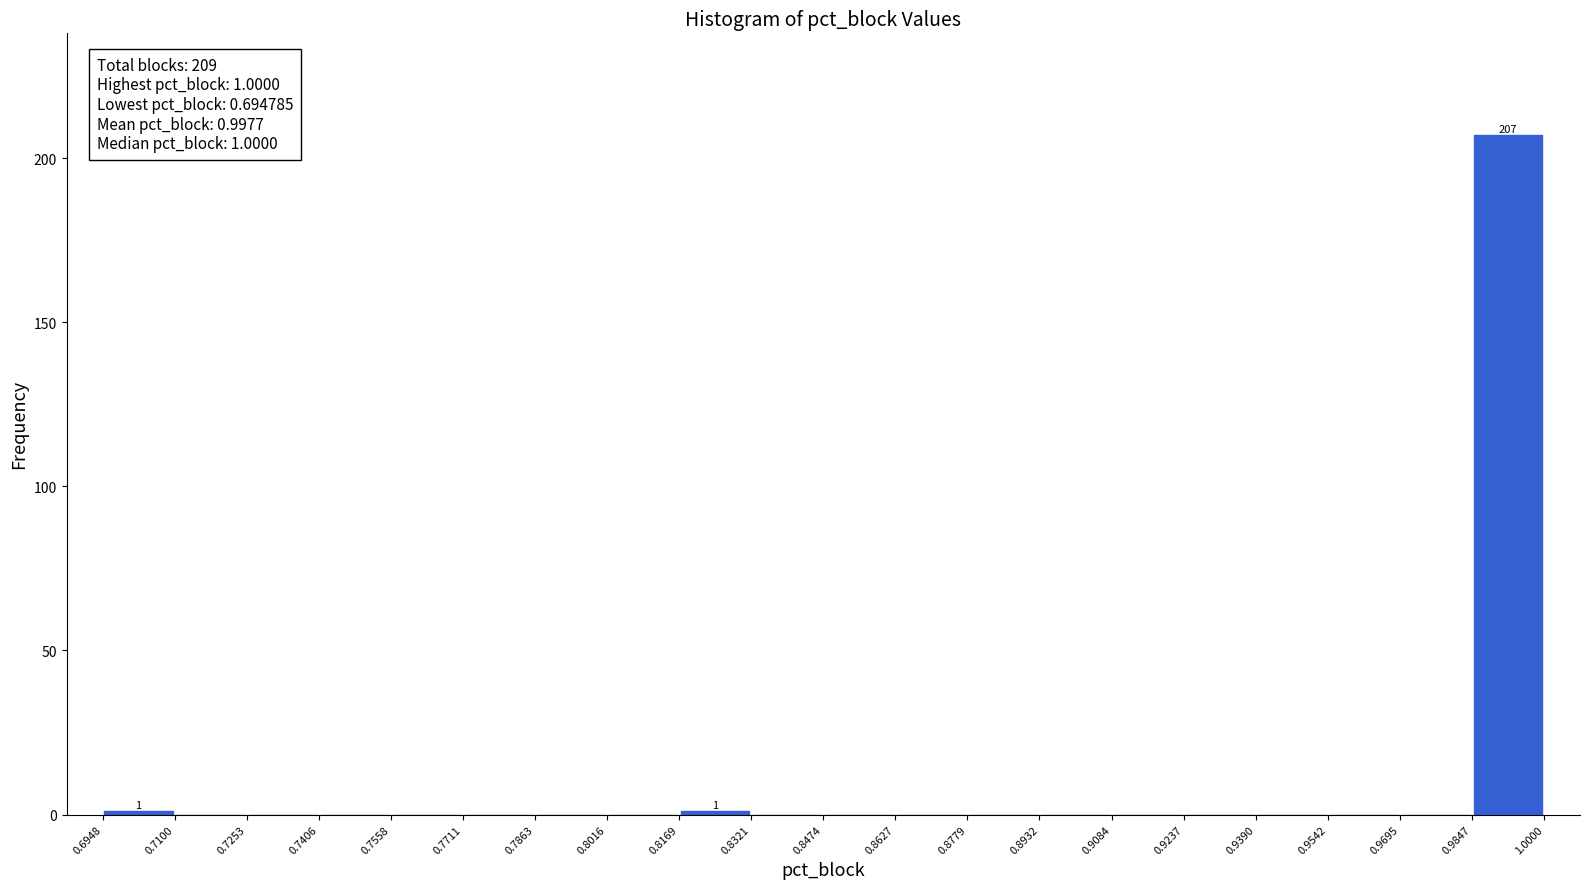

Over which range of the x-axis is the bar tallest?

0.9847 to 1.0000